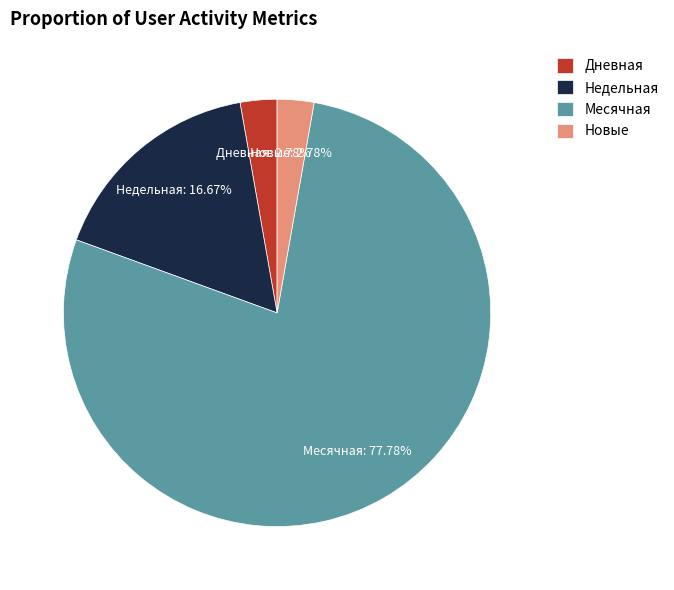

Which slice is the largest?

Месячная